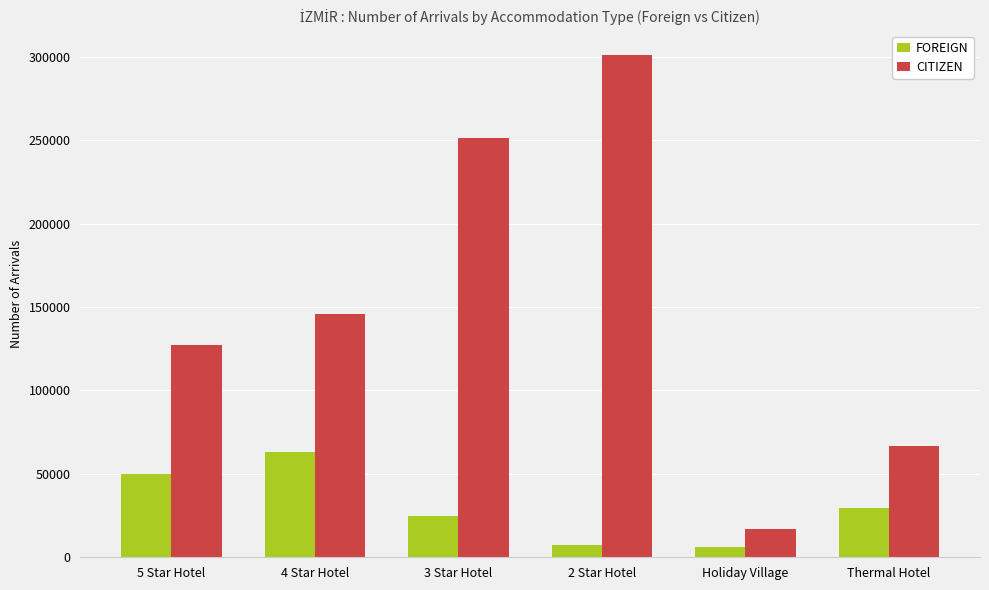

Reading left to right, transcribe all the data shown in this chart.

FOREIGN: 50180	62960	24982	7578	6098	29367
CITIZEN: 127355	145700	251433	300800	16954	66881